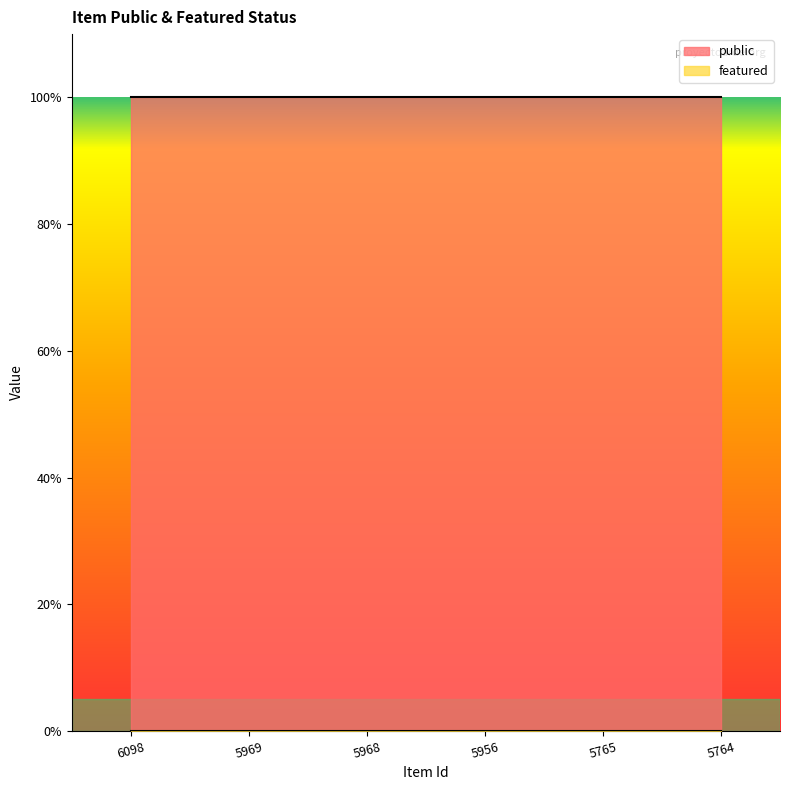

Rank the series at 5956 from highest to lowest value.

public, featured